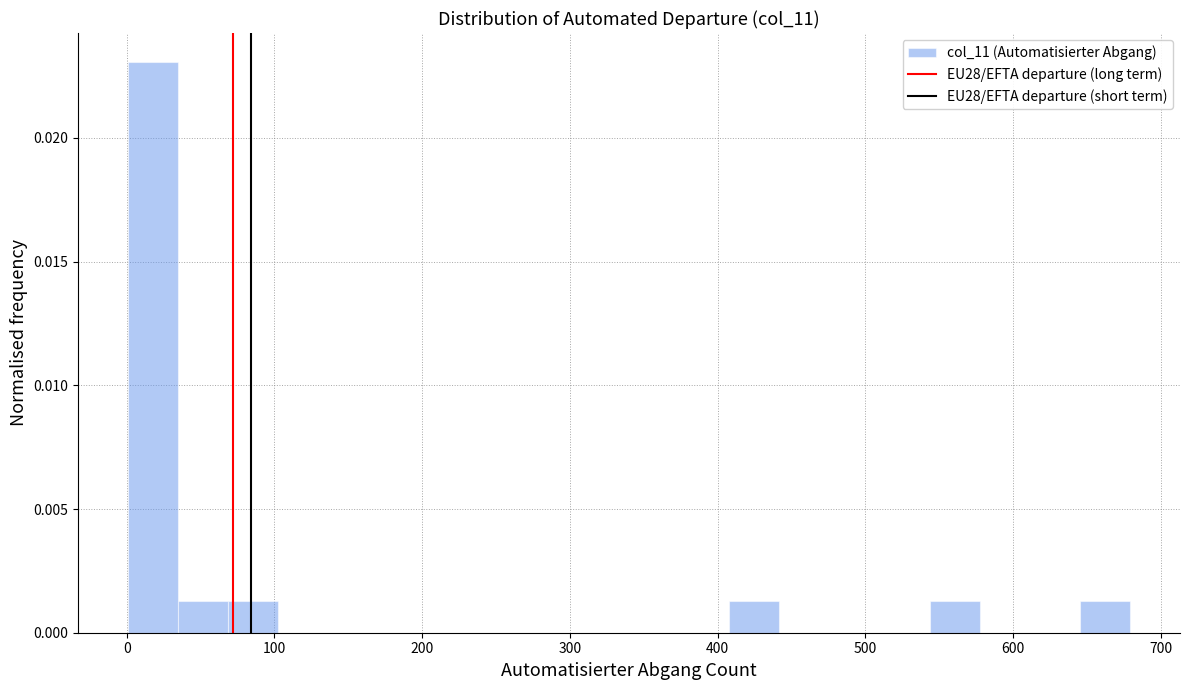

Around what value on the x-axis is the tallest bar? Give the approximate position of its centre, as read against the axis.

20